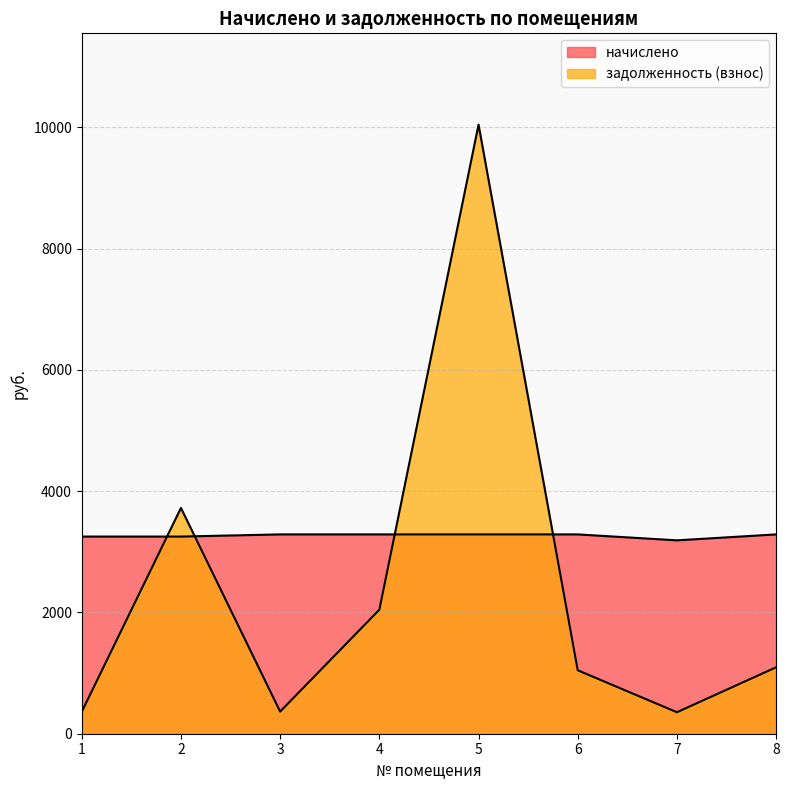

Rank the series by their maximum value, from lowest to highest.

начислено, задолженность (взнос)